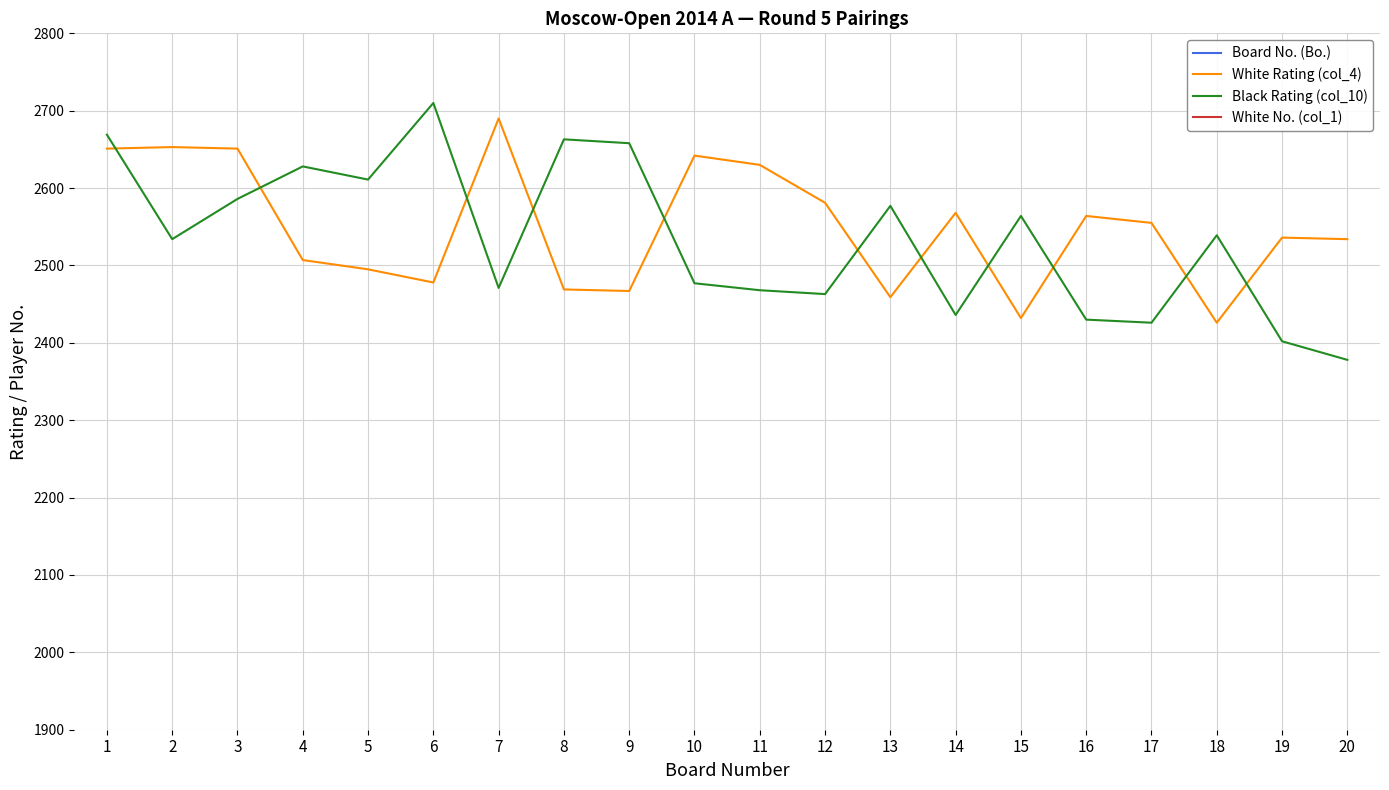

Which series changed the most between 5 and 13?

White Rating (col_4)